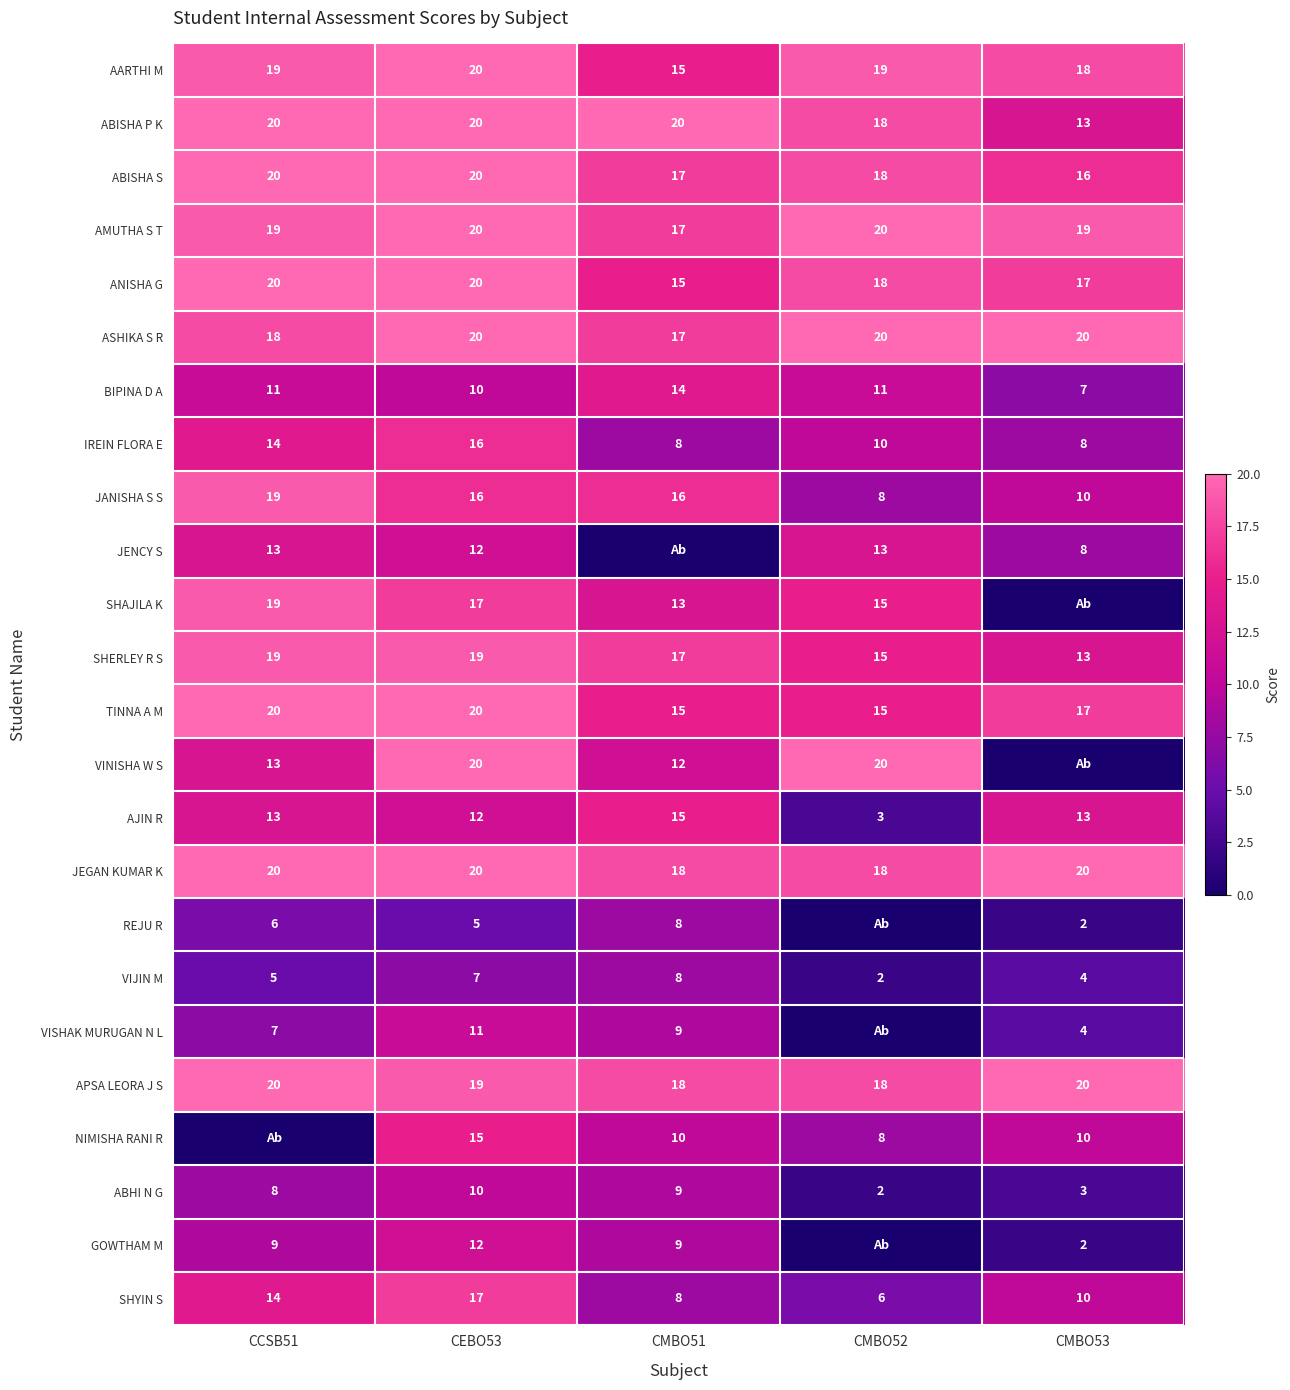

What is the spread (max minus min) of values at CMBO52?

20